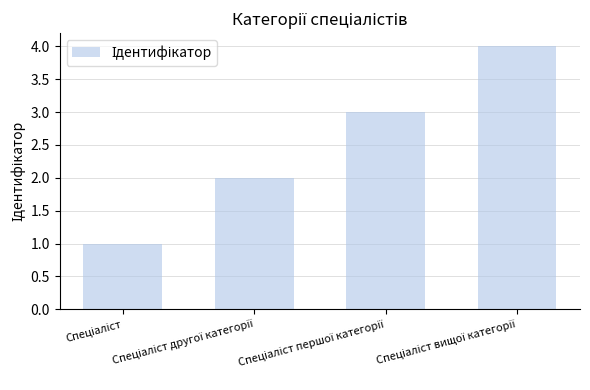

What is the maximum value shown in the chart?

4